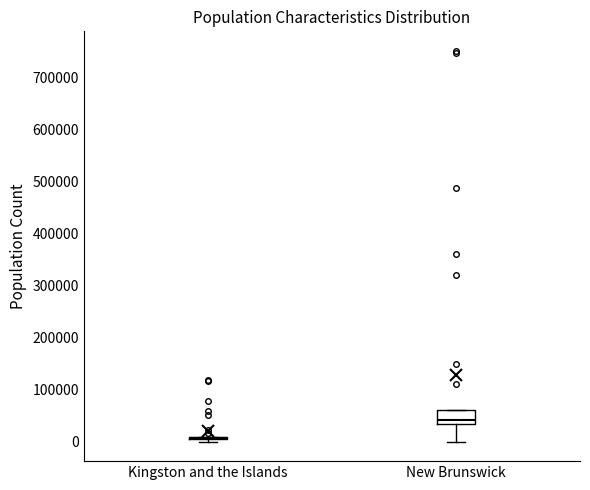

Reading left to right, read every box against the y-axis: the position of its median line, the range the box covers, and the ends of its whiskers. The values are not printed on the chart, so give them approximately, as read against the axis.

Kingston and the Islands: box collapsed to a line at 10000, whiskers 0 to 10000
New Brunswick: median 40000, box 30000 to 60000, whiskers 0 to 60000